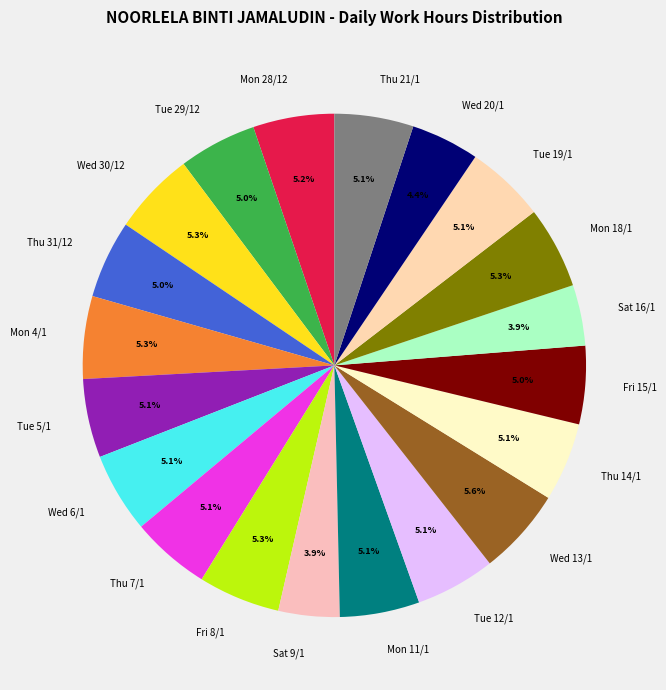

To the nearest percent, what percentage of the pie is Mon 18/1?

5%